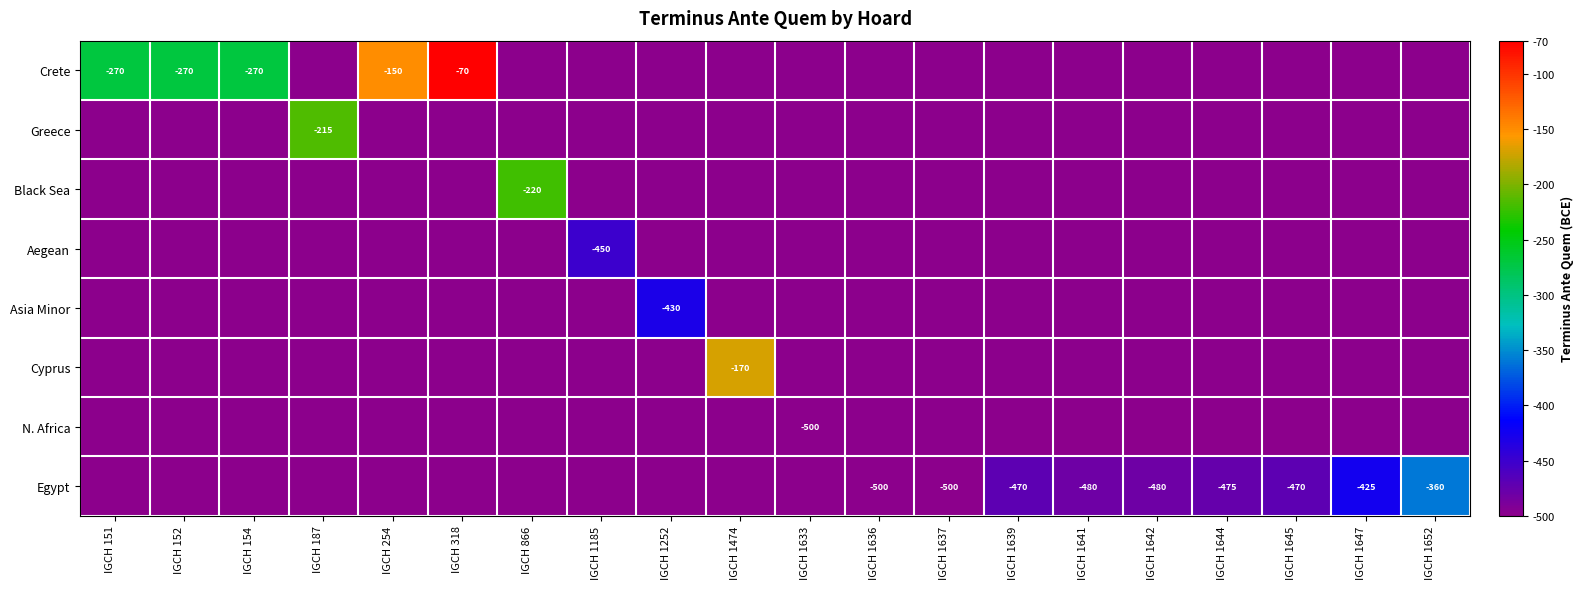

True or false: Cyprus has a value of -49 at IGCH 1474.

False